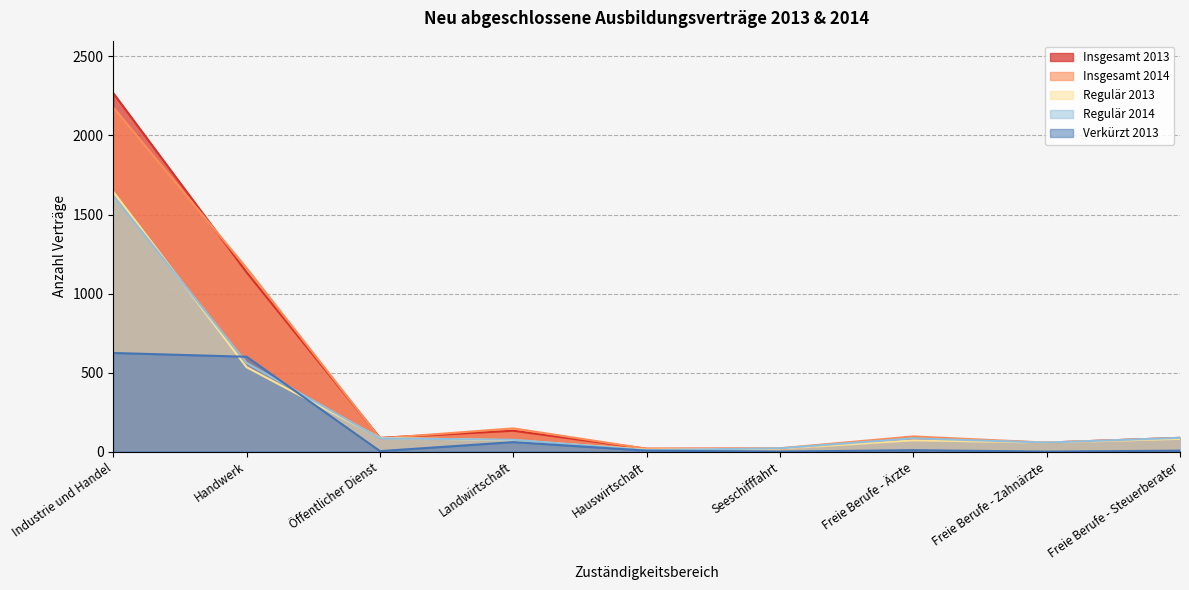

Reading left to right, transcribe all the data shown in this chart.

Insgesamt 2013: 2268	1134	87	132	18	18	81	57	87
Insgesamt 2014: 2178	1161	84	147	18	21	96	57	87
Regulär 2013: 1644	534	87	72	12	18	72	57	81
Regulär 2014: 1617	561	84	75	9	21	84	57	87
Verkürzt 2013: 624	600	3	60	6	0	9	0	6